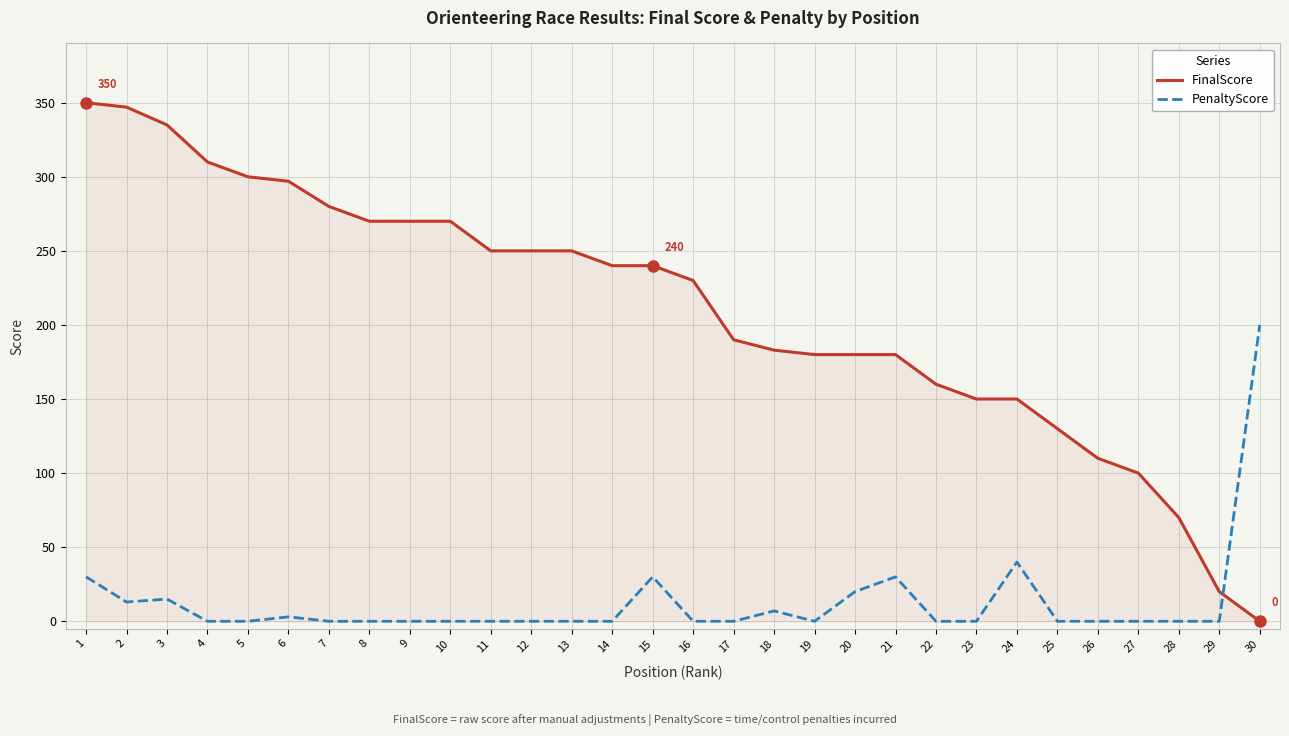

Which series ends up on top after the final intersection of PenaltyScore and FinalScore?

PenaltyScore